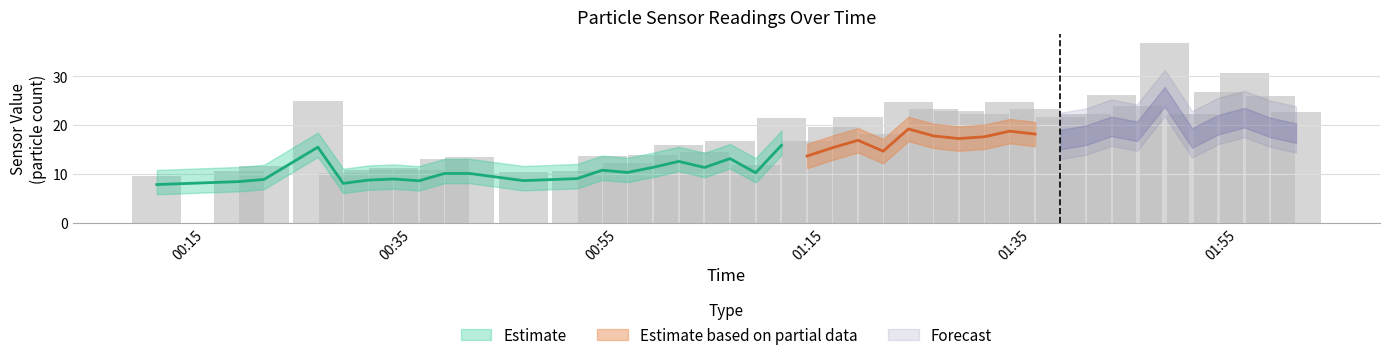

The value at 6 is 7.0. True or false?

False